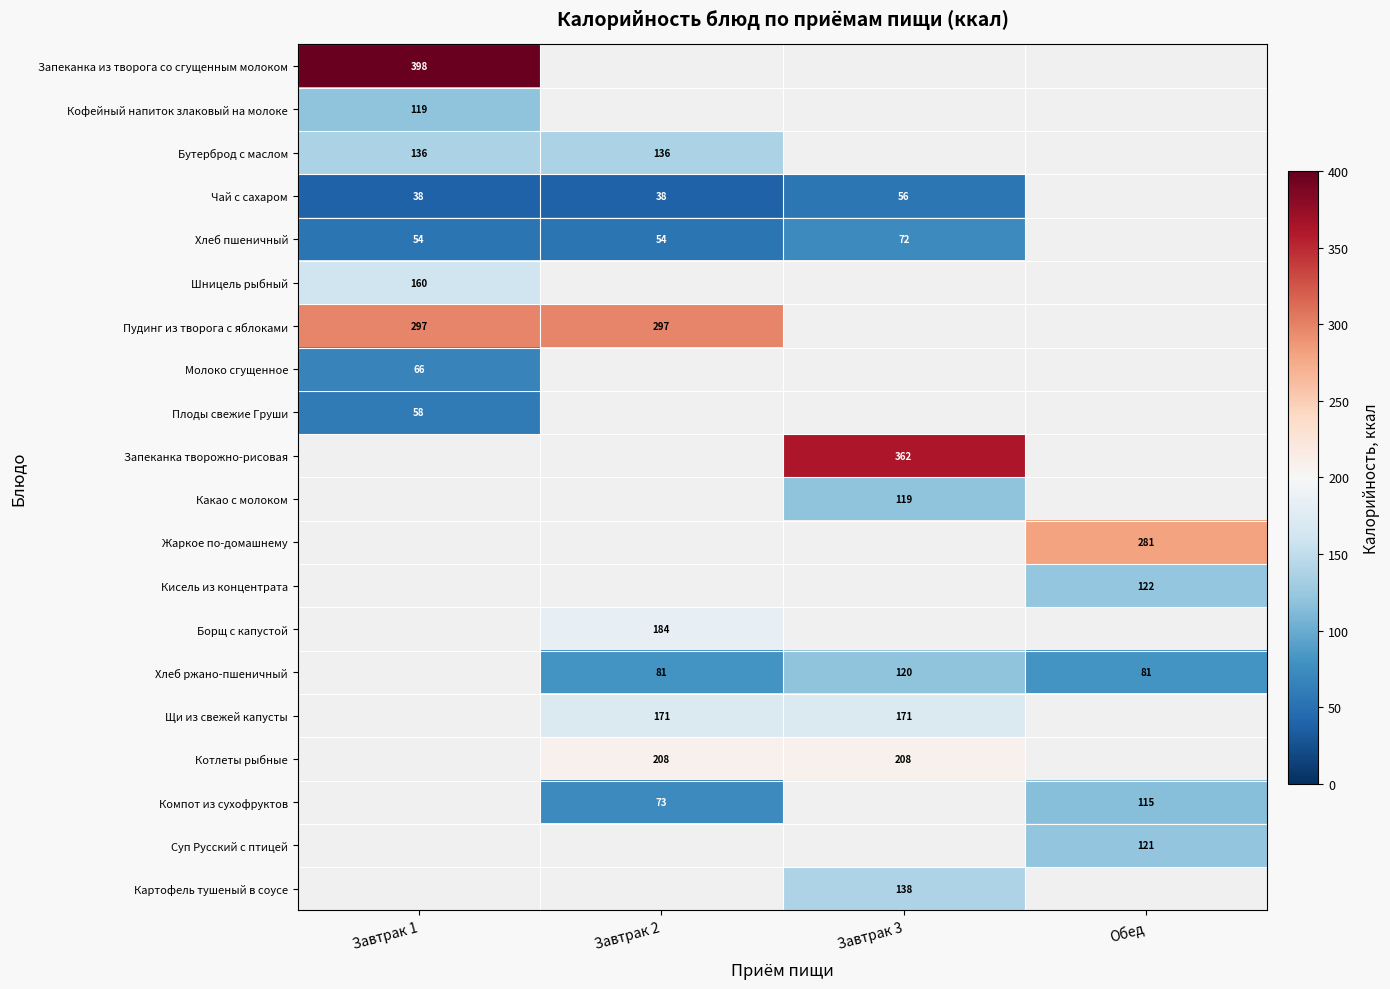

Is the value of Плоды свежие Груши at Завтрак 1 greater than the value of Хлеб ржано-пшеничный at Завтрак 2?

No